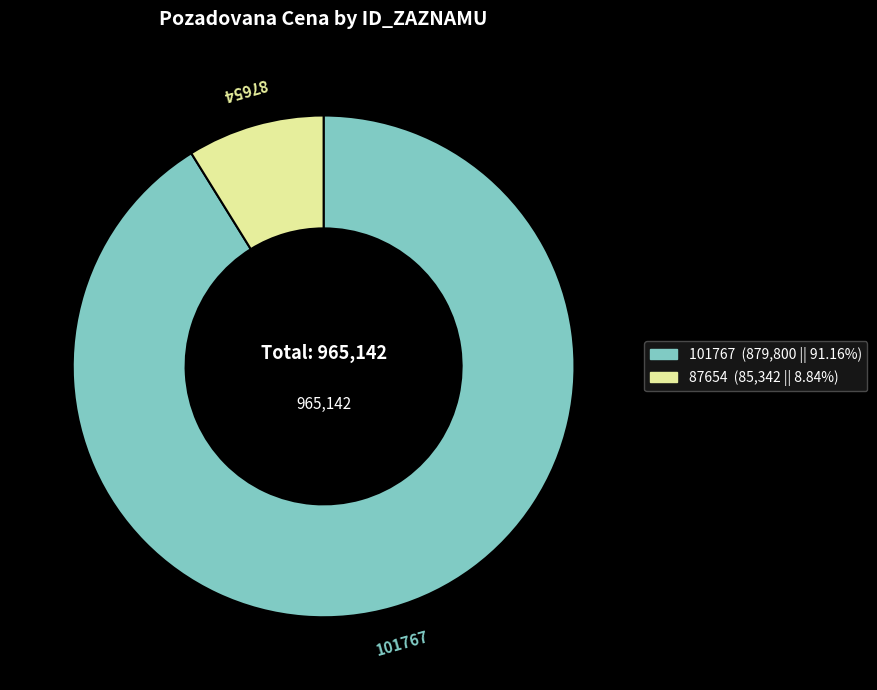

What is the largest slice in the pie chart?

101767